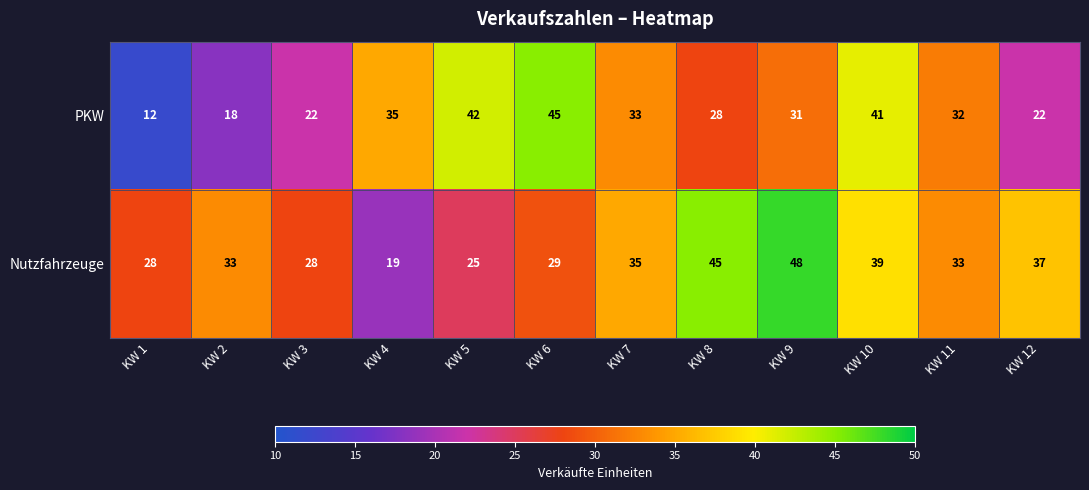

What is the spread (max minus min) of values at KW 2?

15